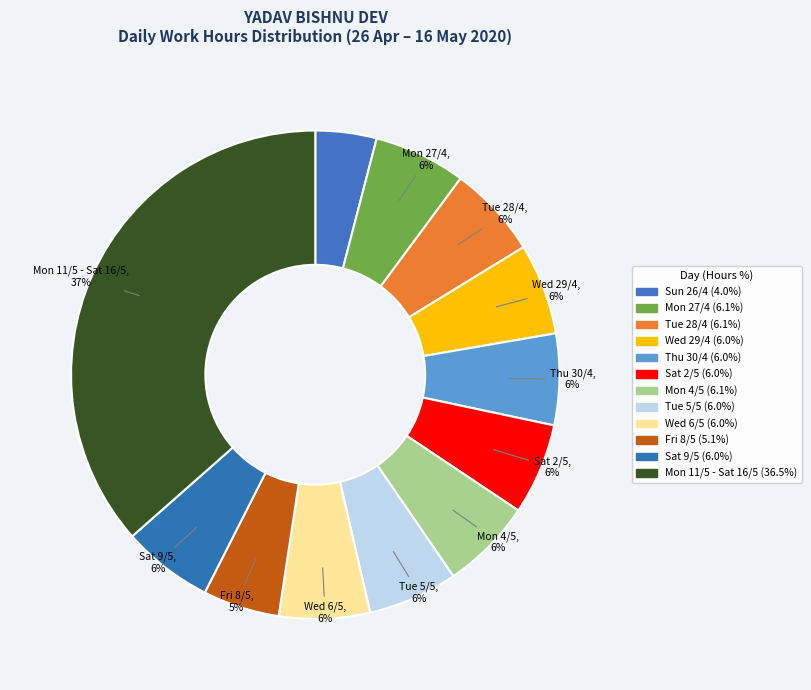

Which slice is the largest?

Mon 11/5 - Sat 16/5